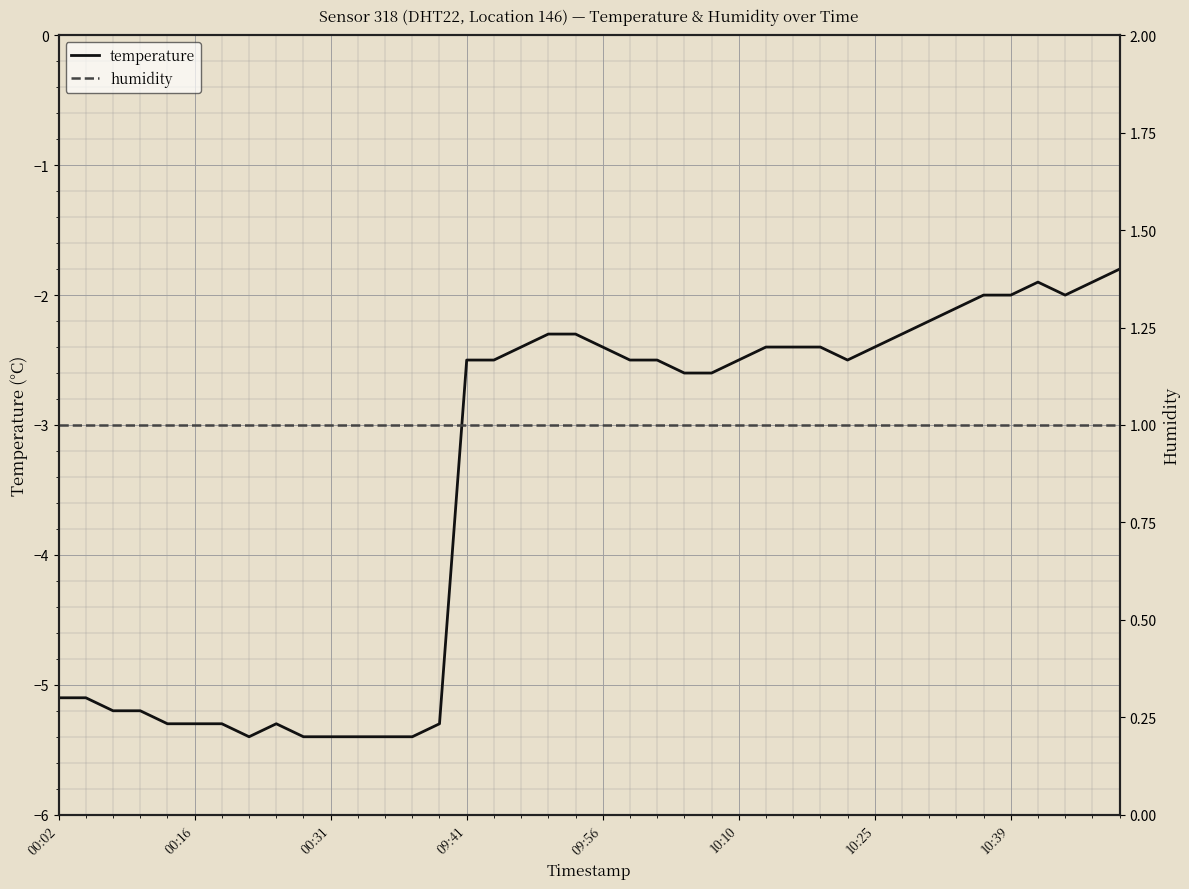

What is the minimum value for humidity?

1.0